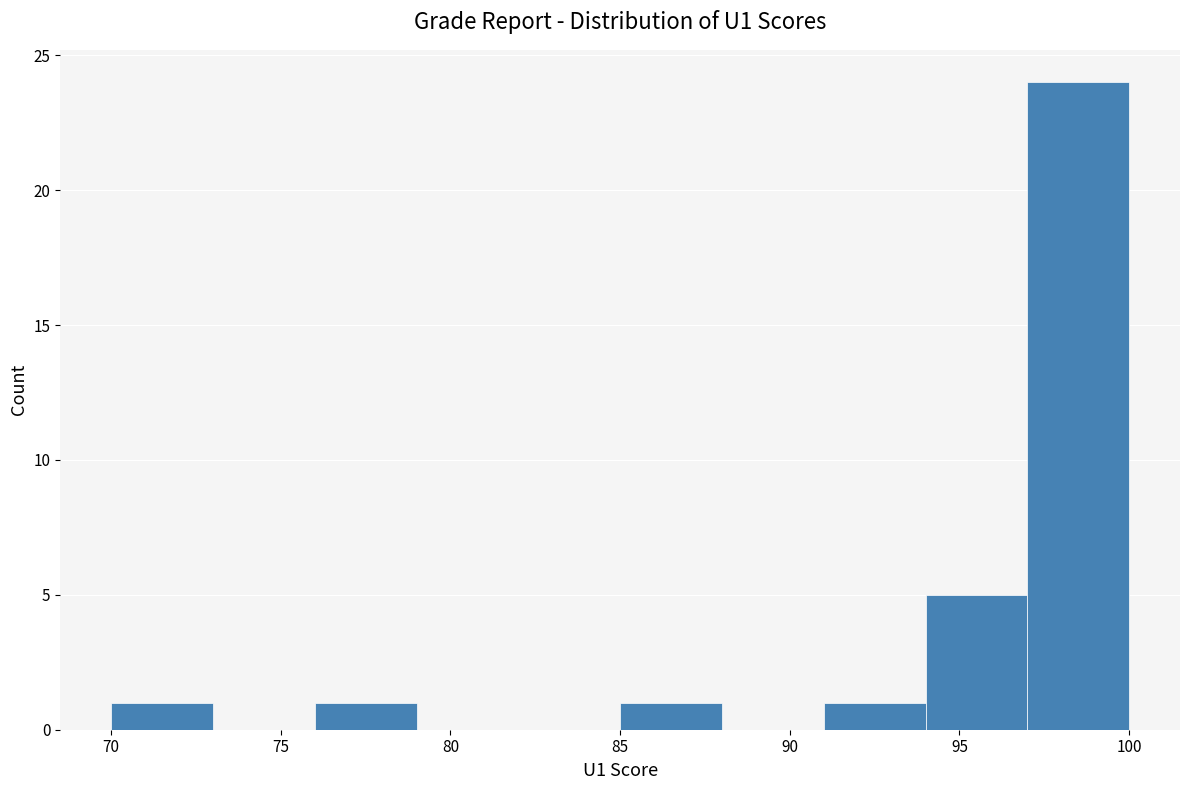

Which range on the x-axis has the tallest bar?

97 to 100